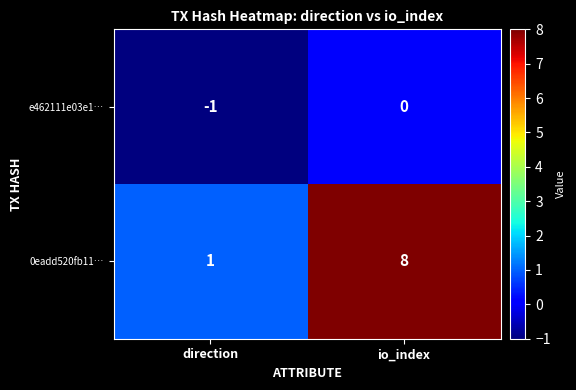

At which category is the sum across all series the highest?

io_index